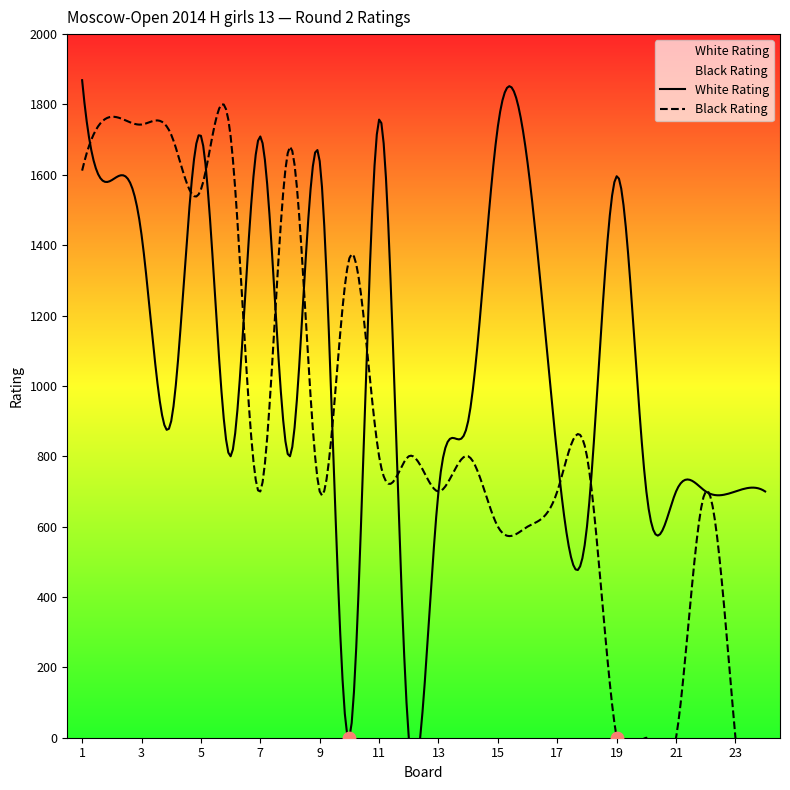

Which series has the largest total across all categories?

White Rating